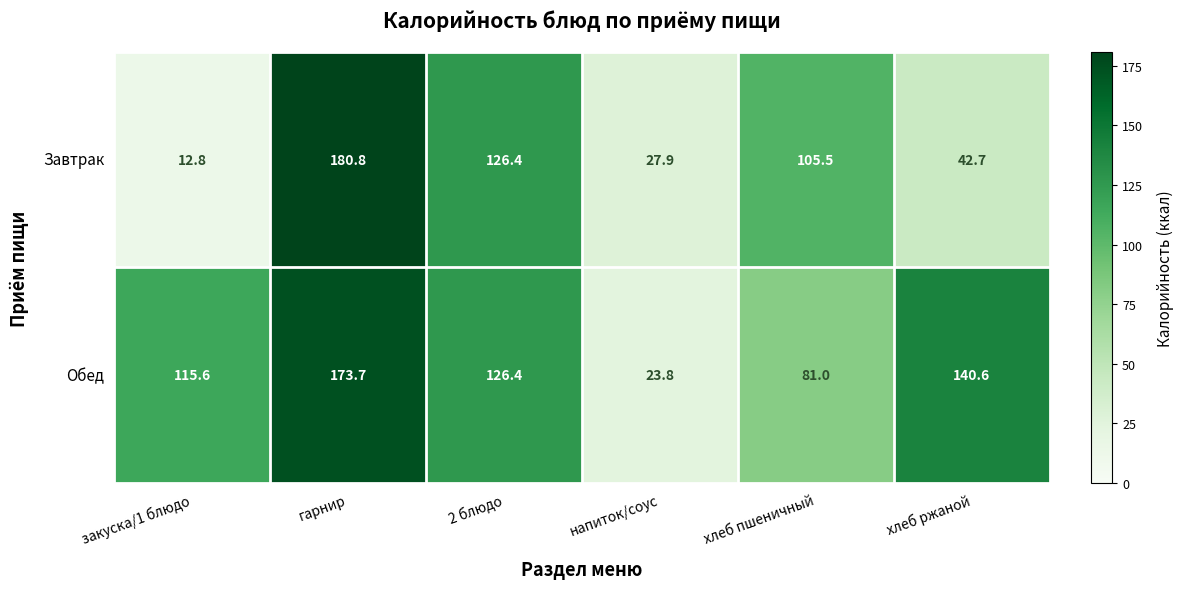

Rank the categories by Завтрак value from highest to lowest.

гарнир, 2 блюдо, хлеб пшеничный, хлеб ржаной, напиток/соус, закуска/1 блюдо